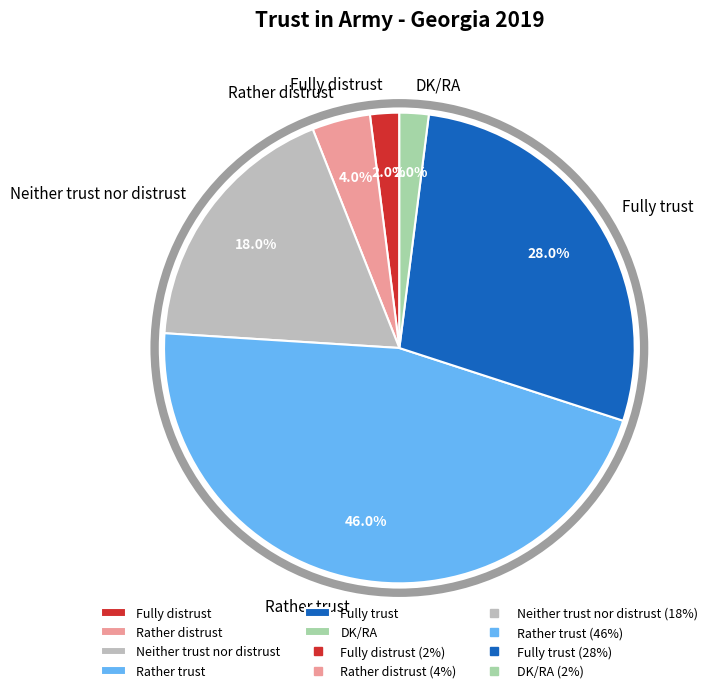

Does Rather trust represent more than half of the total?

No